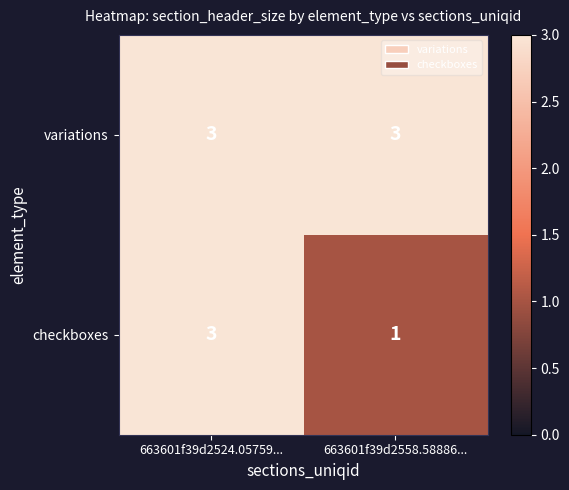

What is the maximum value for checkboxes?

3